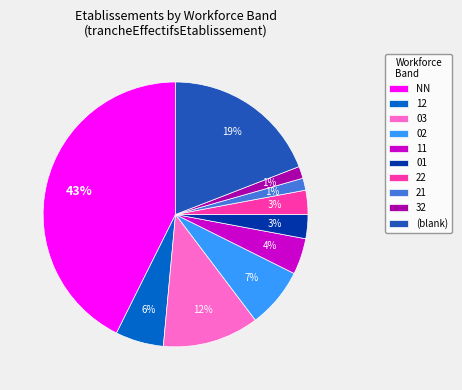

Between 22 and 02, which is larger?

02